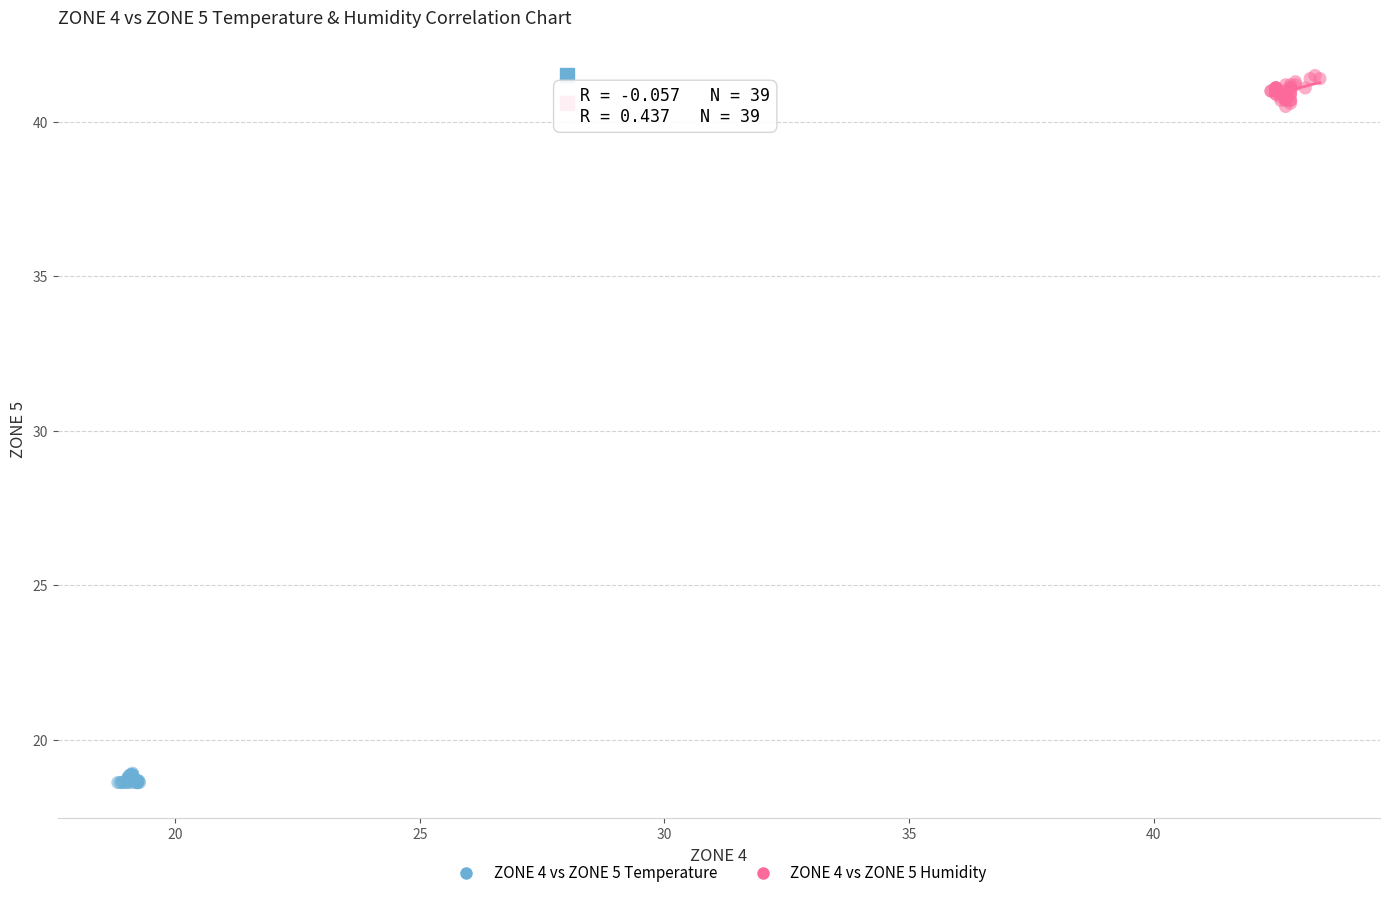

What are all the series names shown in the legend?

ZONE 4 vs ZONE 5 Temperature, ZONE 4 vs ZONE 5 Humidity